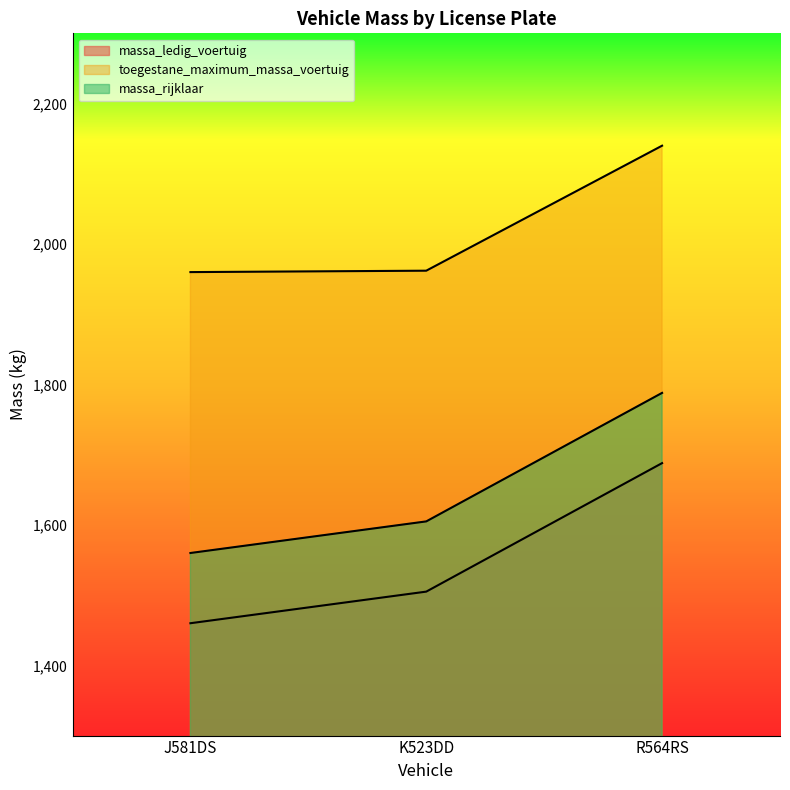

What is the label of the 2nd point from the right?

K523DD